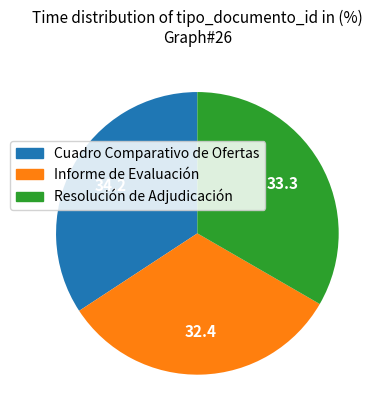

Rank the categories by value from highest to lowest.

Cuadro Comparativo de Ofertas, Resolución de Adjudicación, Informe de Evaluación